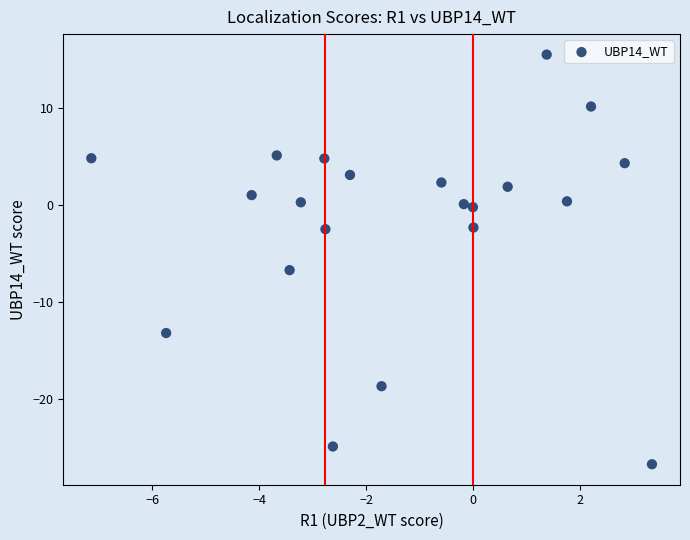

What is the range of Y values (max minus min)?

42.2